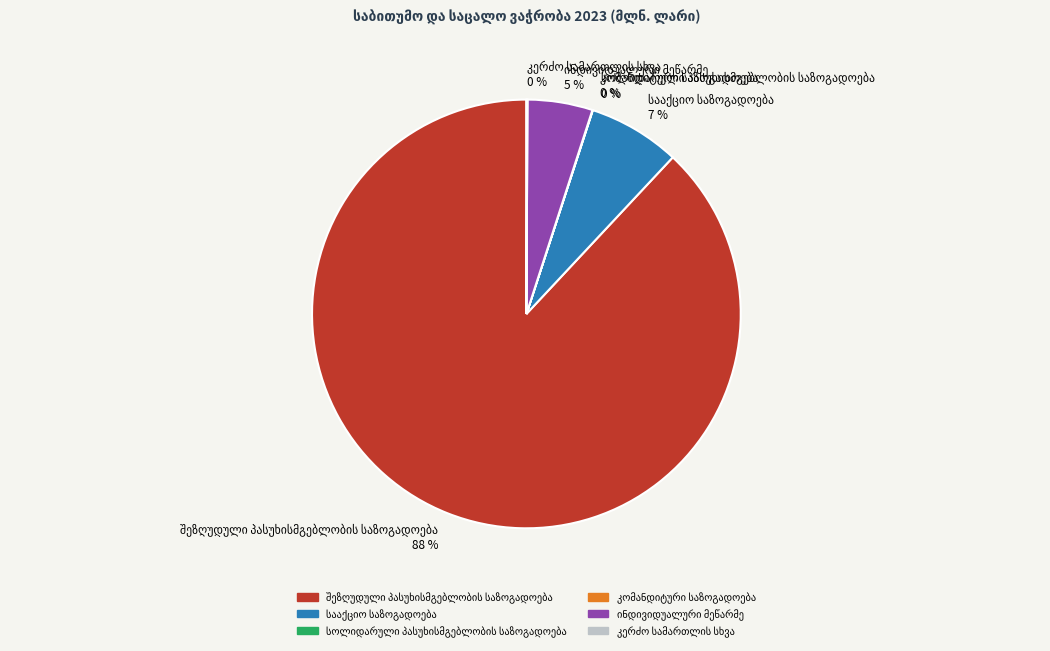

Does any single category account for the majority?

Yes